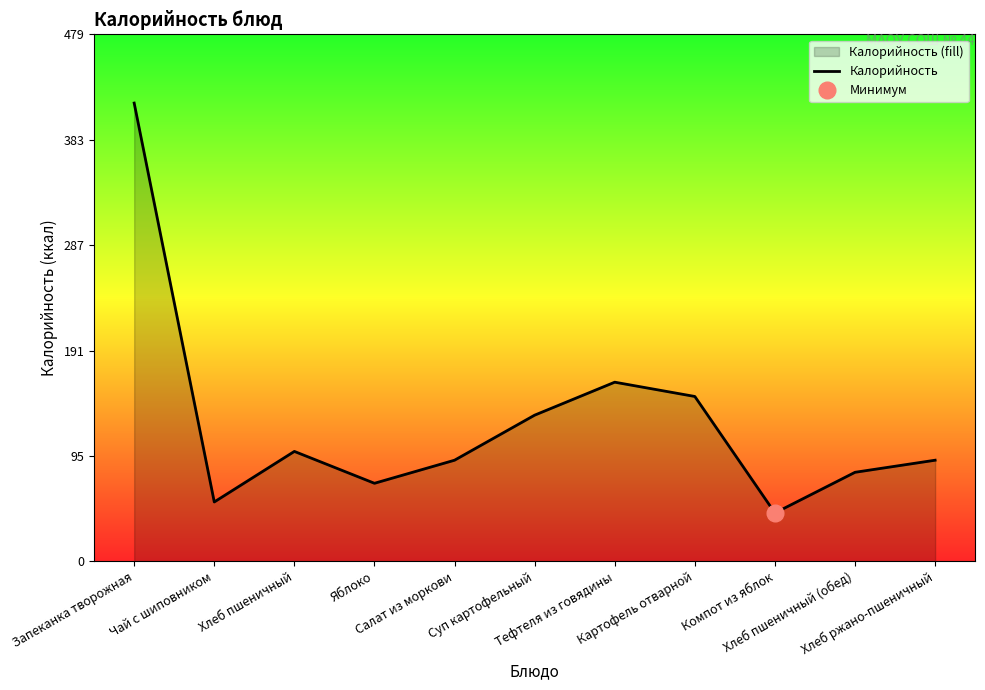

Which has a higher value, Яблоко or Салат из моркови?

Салат из моркови